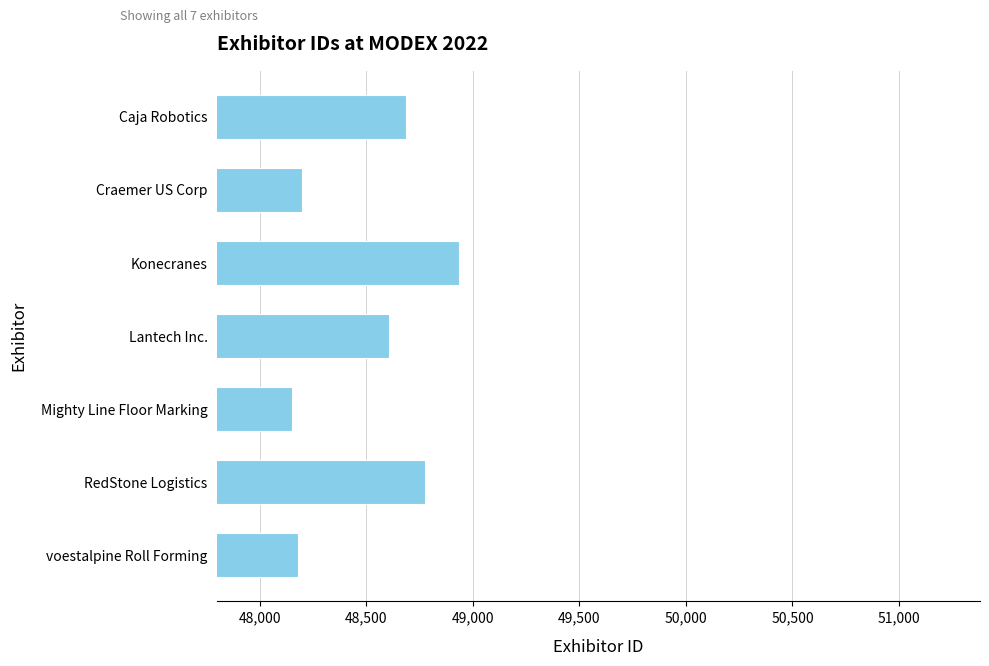

Approximately how many times larger is the value at Craemer US Corp compared to Mighty Line Floor Marking?

1.0